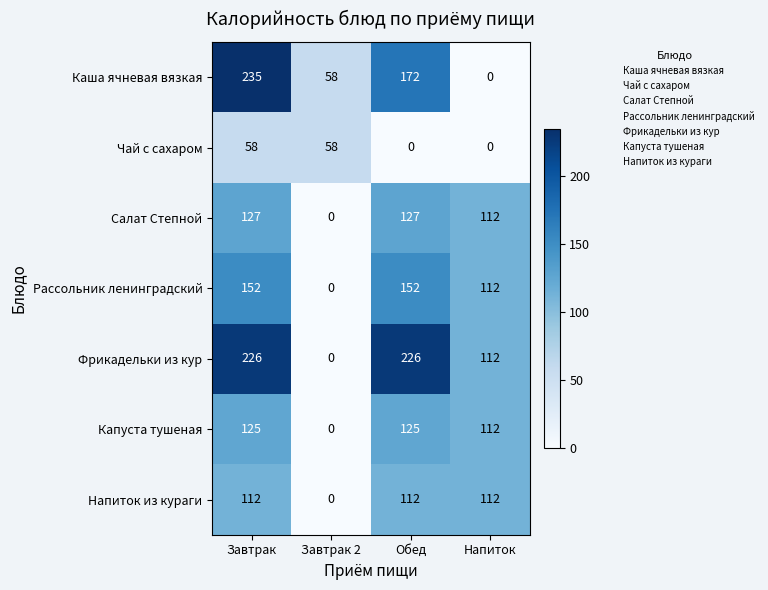

True or false: Рассольник ленинградский has a value of 0 at Завтрак 2.

True